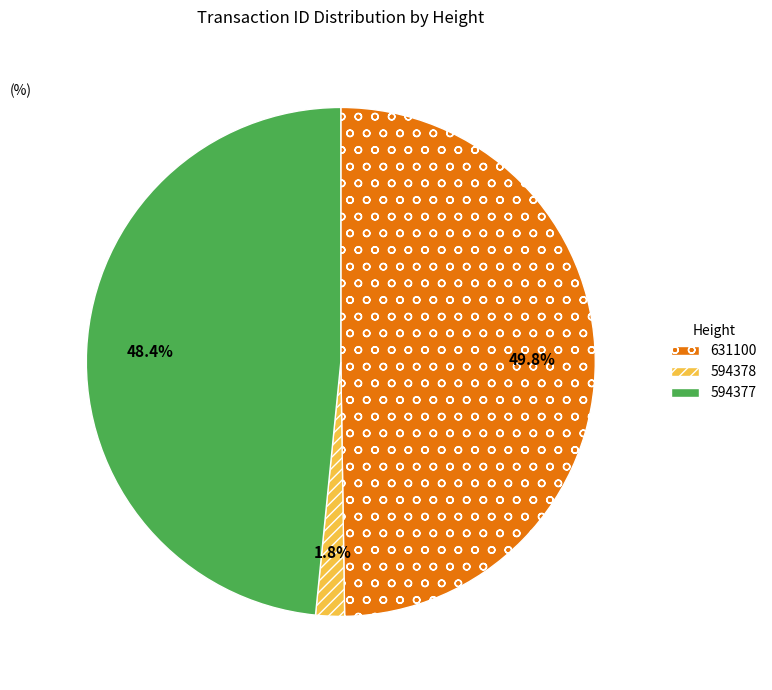

To the nearest percent, what is the average slice percentage?

33%